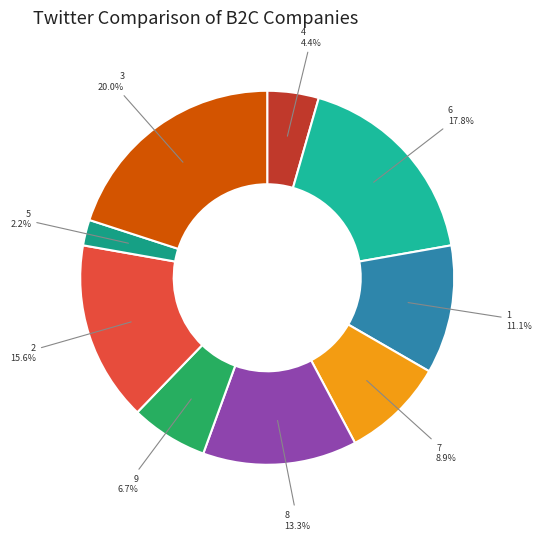

What is the ratio of the value at 8 to the value at 1?

1.2